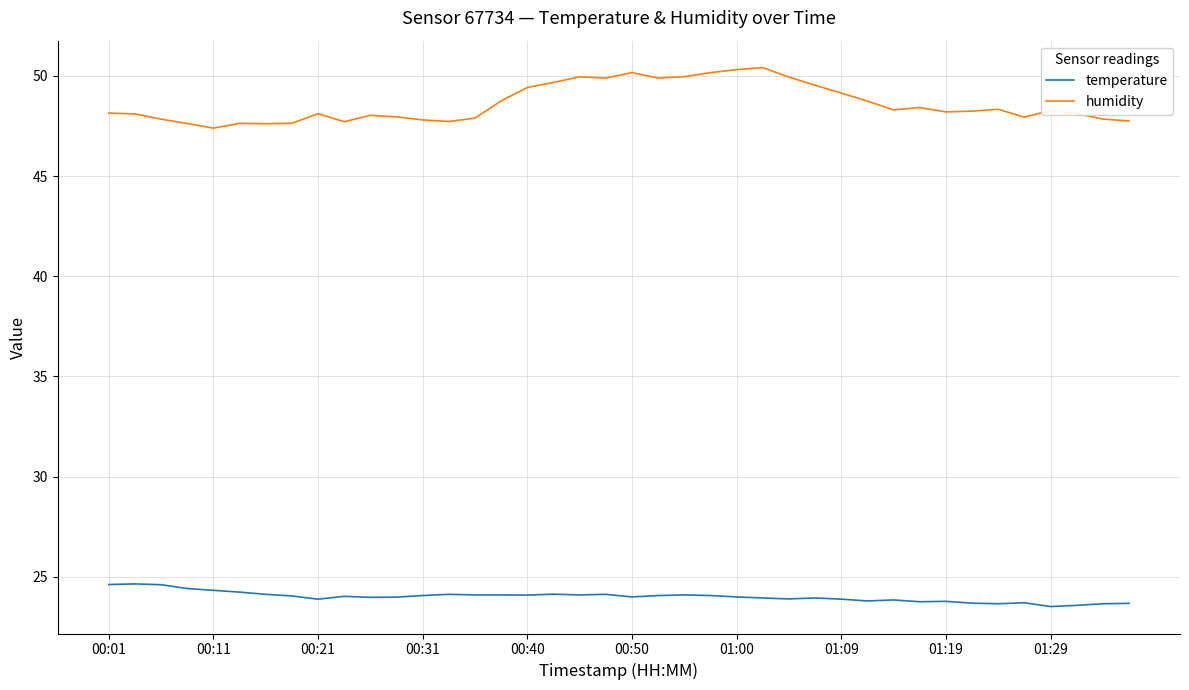

True or false: humidity and temperature cross at least once.

False